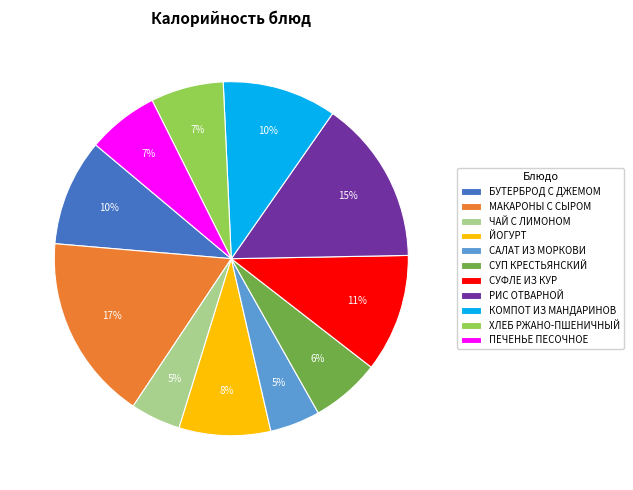

Which has a higher value, ПЕЧЕНЬЕ ПЕСОЧНОЕ or СУФЛЕ ИЗ КУР?

СУФЛЕ ИЗ КУР